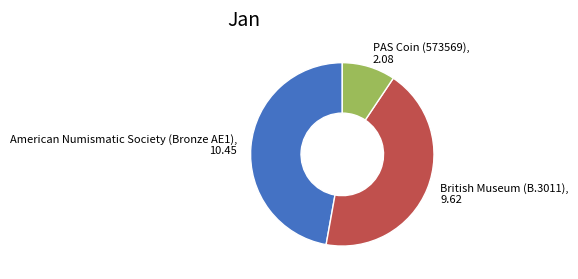

Does American Numismatic Society (Bronze AE1), 10.45 account for over 50% of the chart?

No